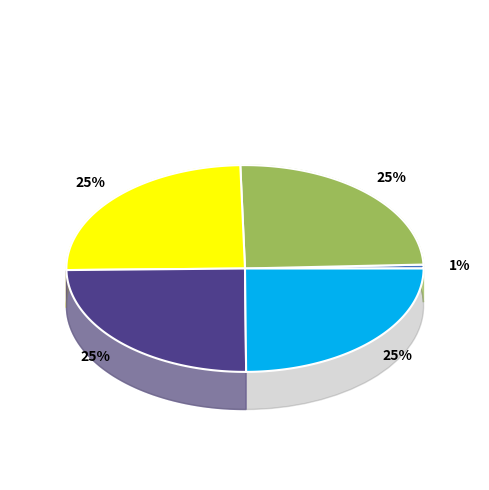

Rank the categories by value from highest to lowest.

ARRANDOOVONG HOMESTEAD COMPLEX, GRINGEGALGONA, ENGLEFIELD HOMESTEAD COMPLEX, HILGAY STATION (FORMER), MURNDAL